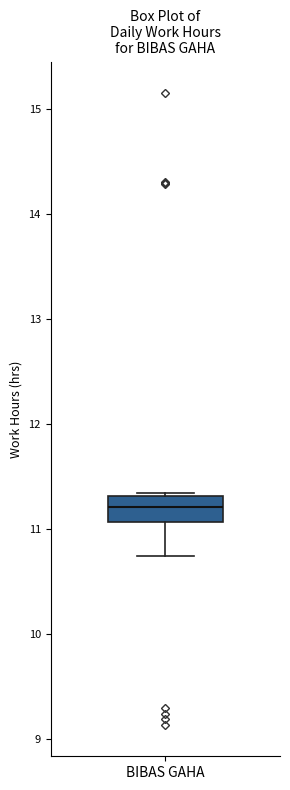

Read this box plot against the y-axis: the position of the median line, the range covered by the box, and the ends of both whiskers. The values are not printed on the chart, so give them approximately, as read against the axis.

median 11.2, box 11.1 to 11.3, whiskers 10.8 to 11.4